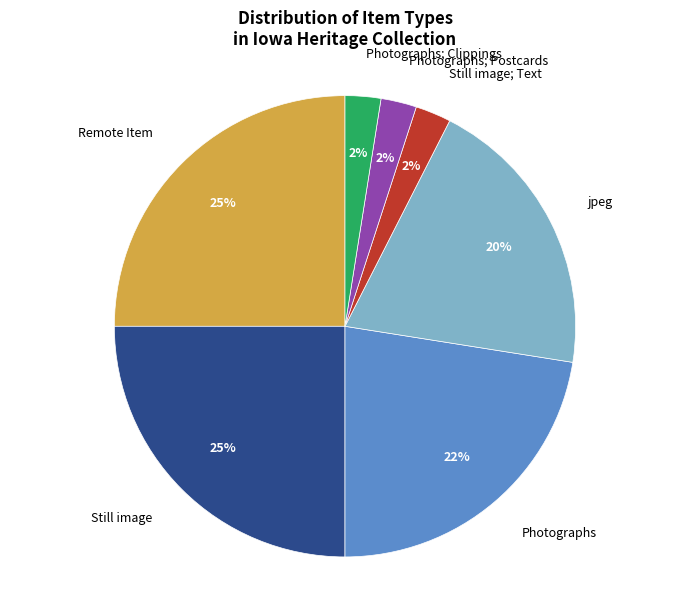

What percentage is the jpeg slice, to the nearest percent?

20%